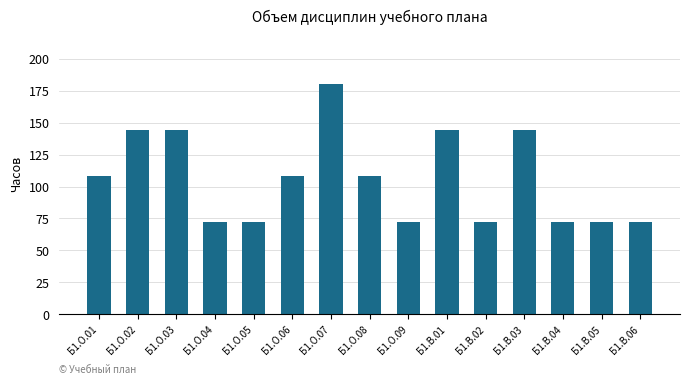

What is the difference between the maximum and minimum values?

108